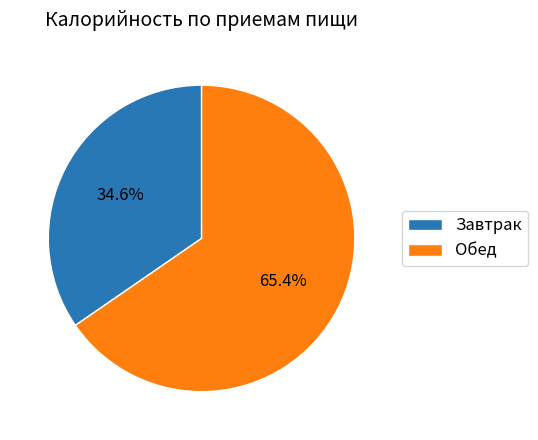

True or false: Завтрак accounts for 45% of the total.

False